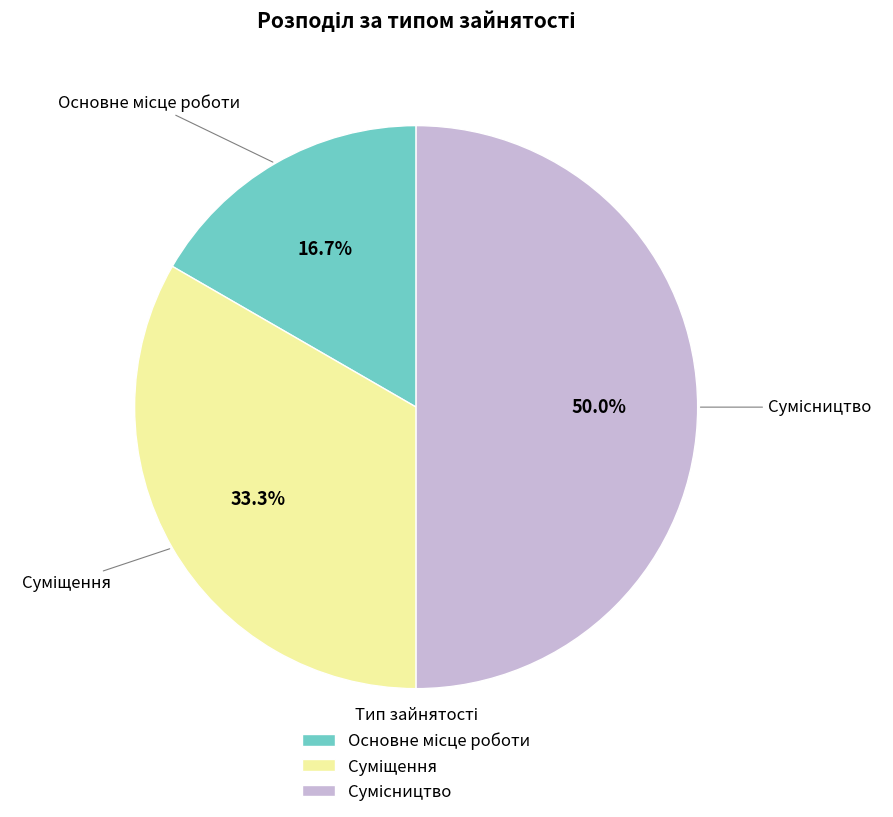

Rank the categories by value from lowest to highest.

Основне місце роботи, Суміщення, Сумісництво